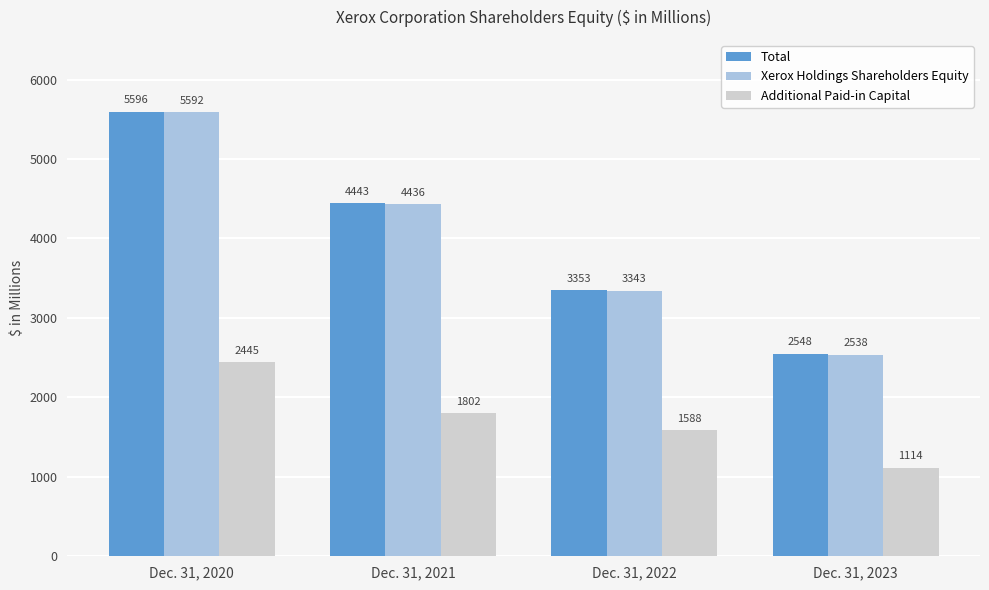

The value of Additional Paid-in Capital at Dec. 31, 2020 is 4133. True or false?

False